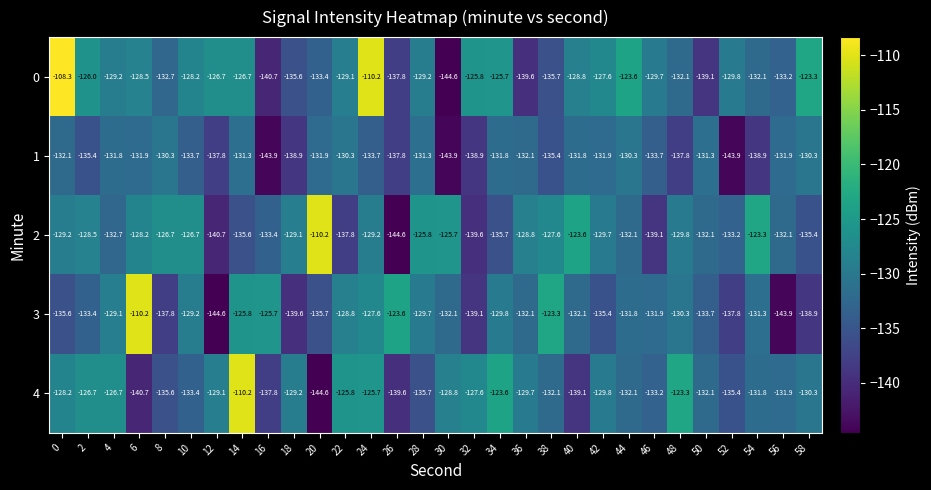

At which category is the sum across all series the highest?

24